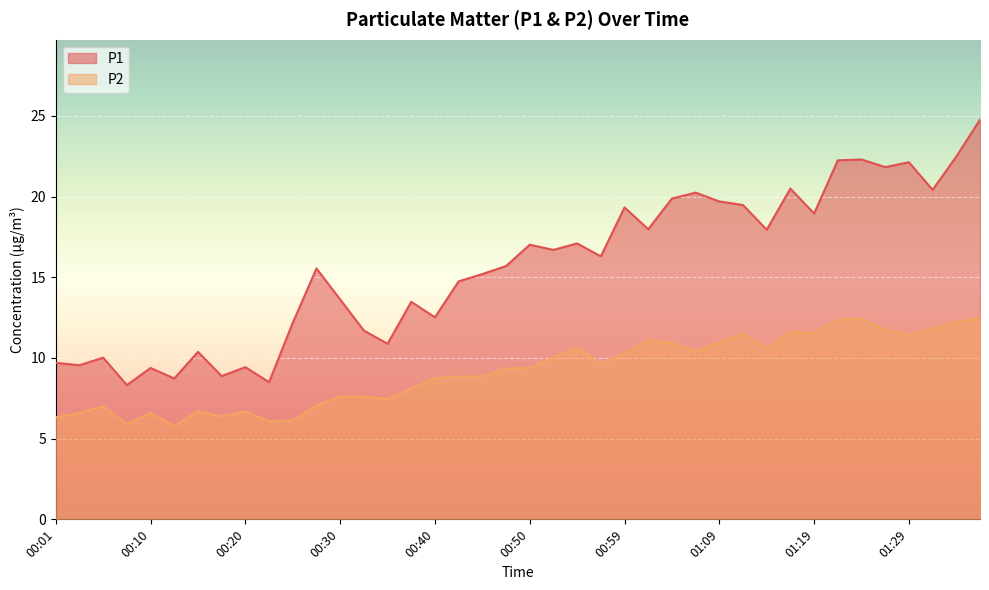

Reading right to left, transcribe all the data shown in this chart.

P1: 01:36=24.8	01:34=22.5	01:31=20.4	01:29=22.1	01:26=21.8	01:24=22.3	01:21=22.2	01:19=18.9	01:17=20.5	01:14=17.9	01:12=19.5	01:09=19.7	01:07=20.2	01:04=19.9	01:02=18.0	00:59=19.3	00:57=16.3	00:54=17.1	00:52=16.7	00:50=17.0	00:47=15.7	00:45=15.2	00:42=14.8	00:40=12.5	00:37=13.5	00:35=10.9	00:32=11.7	00:30=13.6	00:28=15.6	00:25=12.2	00:23=8.5	00:20=9.4	00:18=8.9	00:15=10.4	00:13=8.7	00:10=9.4	00:08=8.3	00:05=10.0	00:03=9.6	00:01=9.7
P2: 01:36=12.5	01:34=12.2	01:31=11.8	01:29=11.4	01:26=11.8	01:24=12.4	01:21=12.4	01:19=11.6	01:17=11.7	01:14=10.6	01:12=11.5	01:09=11.0	01:07=10.4	01:04=10.9	01:02=11.1	00:59=10.3	00:57=9.6	00:54=10.7	00:52=10.1	00:50=9.4	00:47=9.3	00:45=8.8	00:42=8.8	00:40=8.8	00:37=8.1	00:35=7.5	00:32=7.6	00:30=7.6	00:28=7.0	00:25=6.1	00:23=6.1	00:20=6.7	00:18=6.4	00:15=6.7	00:13=5.8	00:10=6.6	00:08=5.9	00:05=7.0	00:03=6.6	00:01=6.3